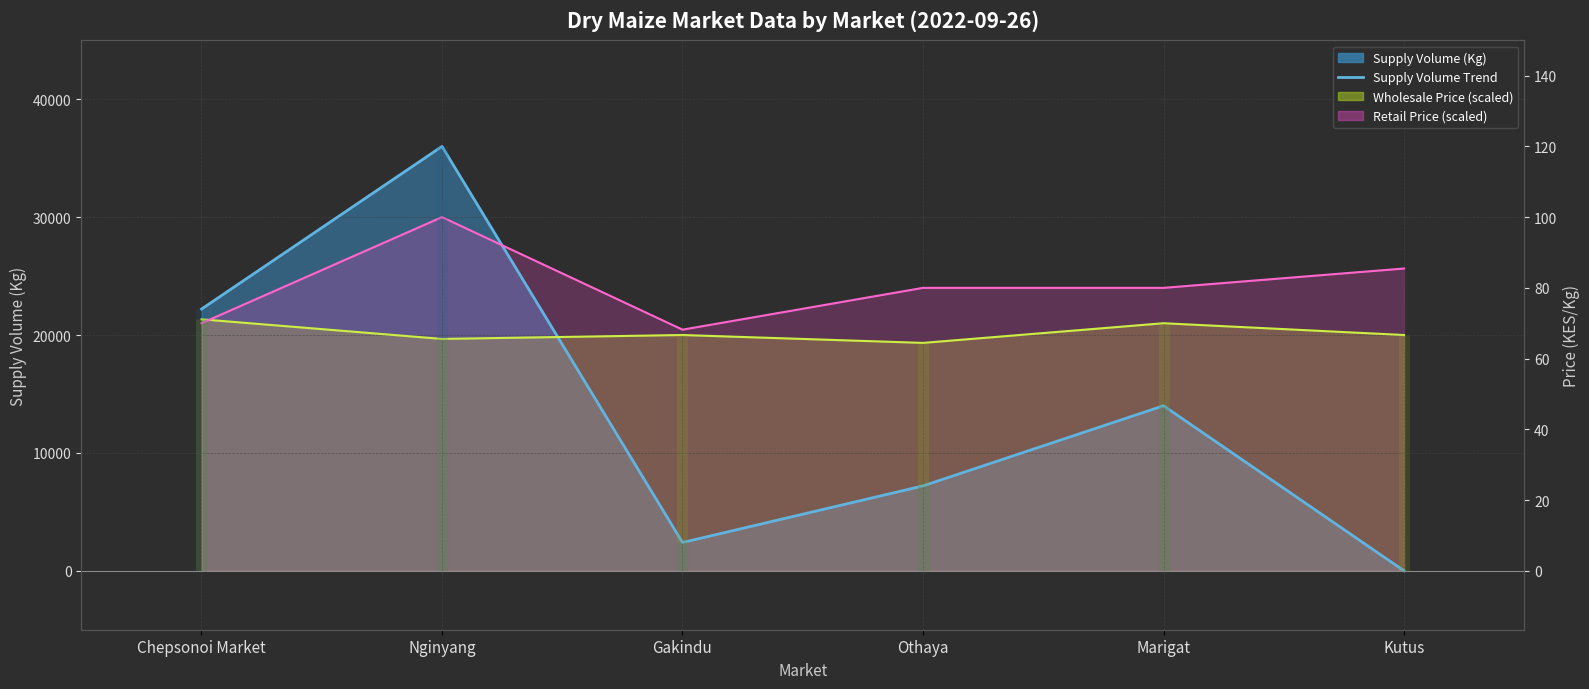

At how many categories does at least one series exceed 30760?

1